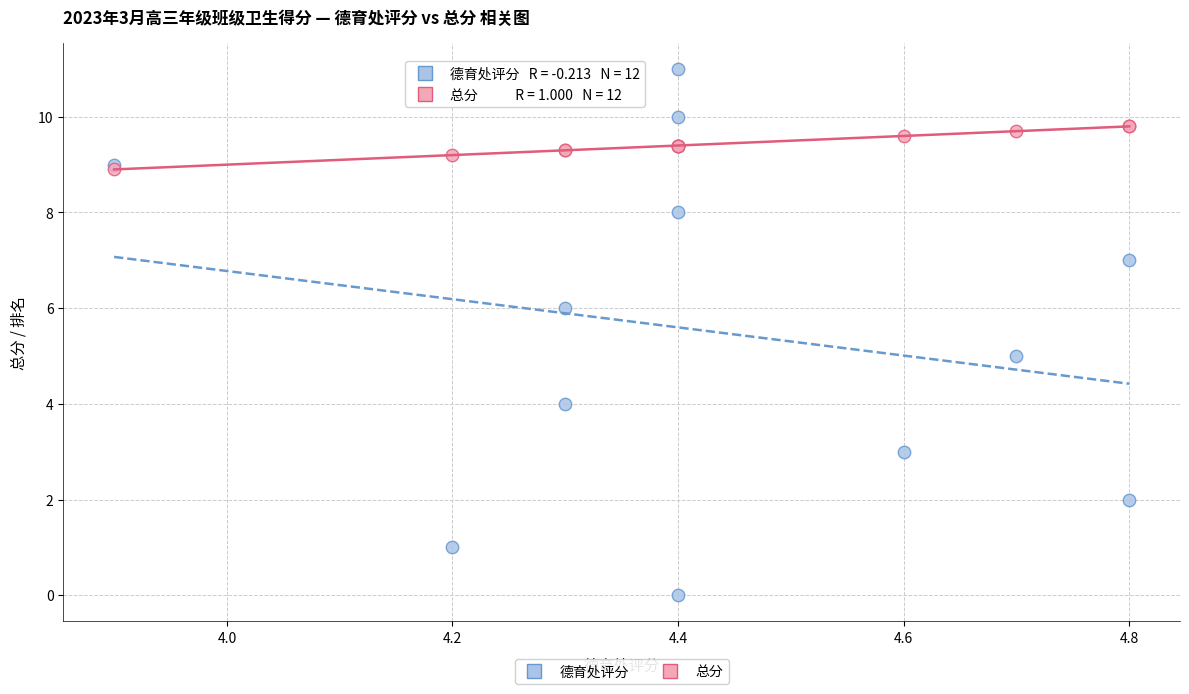

Which series has the widest spread of Y values?

德育处评分